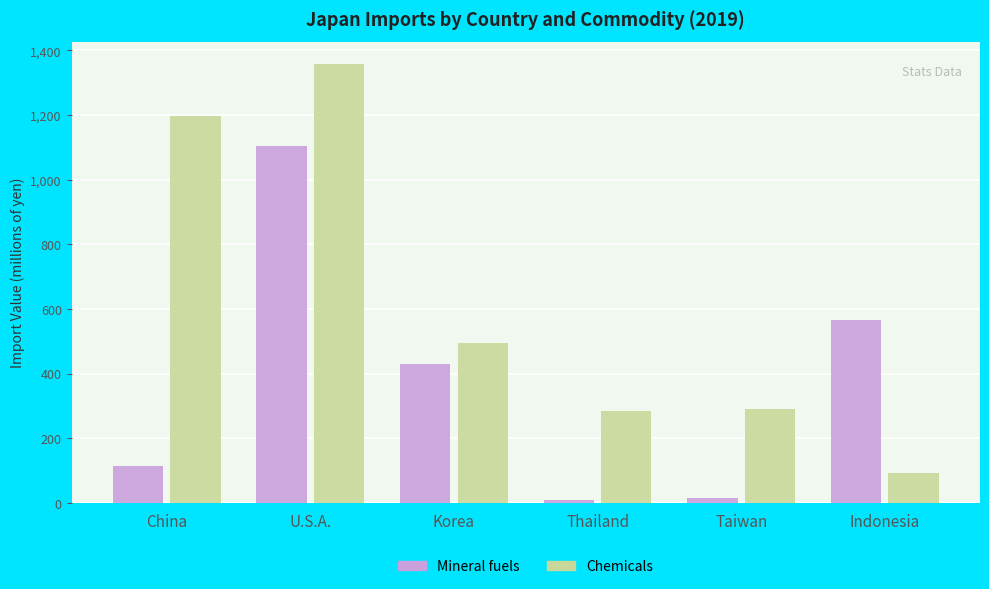

Rank the series by their average value, from highest to lowest.

Chemicals, Mineral fuels